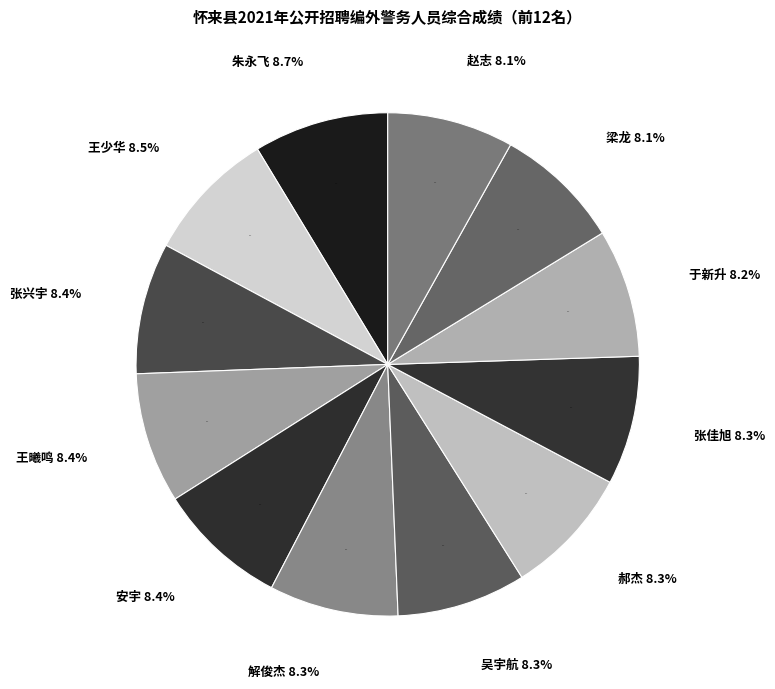

Count the number of slices in the pie.

12